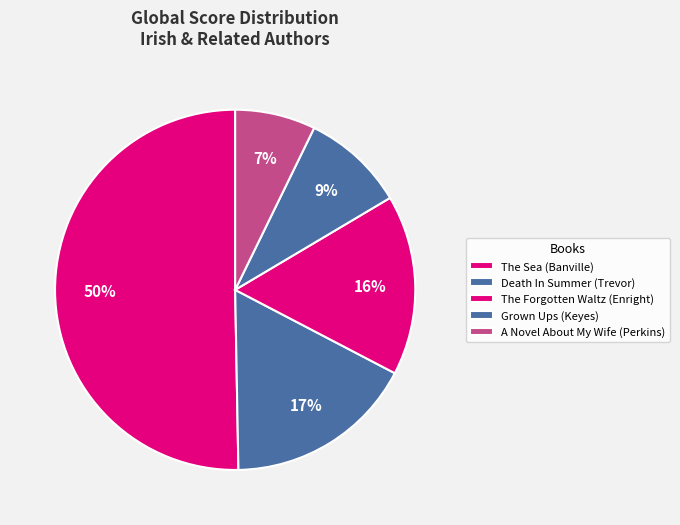

To the nearest percent, what is the difference between the largest and smallest slice percentages?

43%